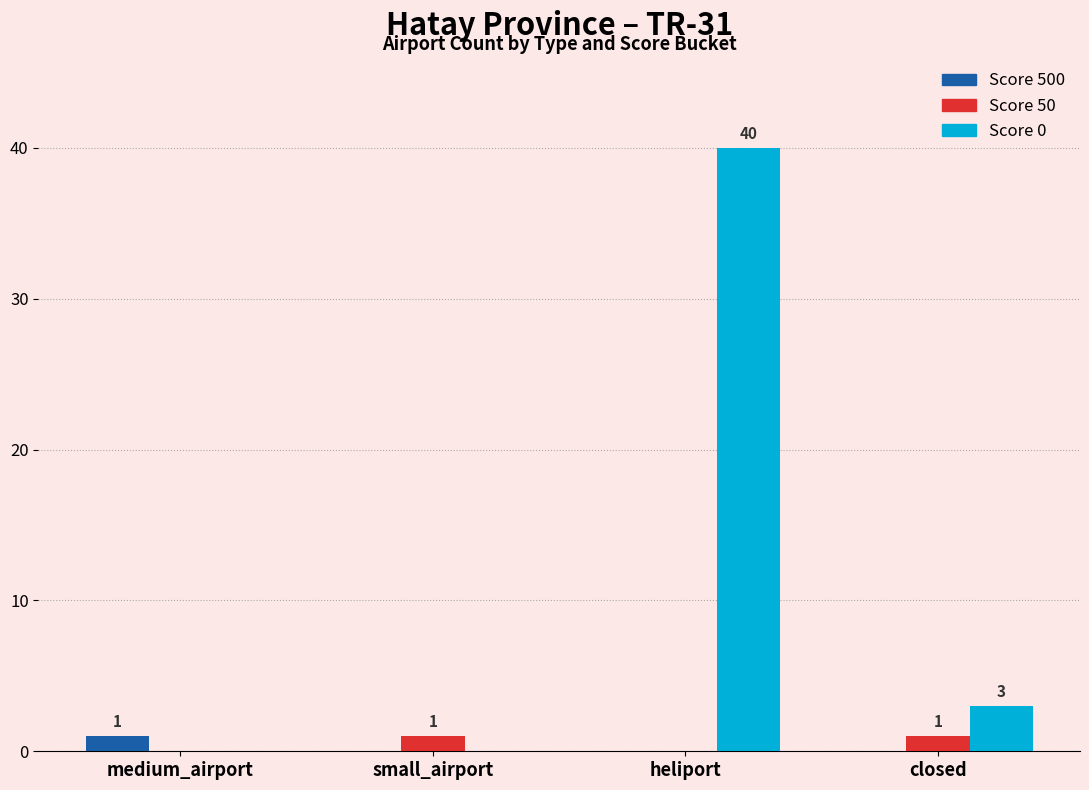

What is the maximum value shown in the chart?

40